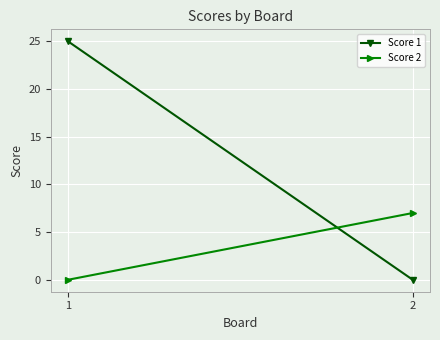

How many positive values does the Score 1 series have?

1